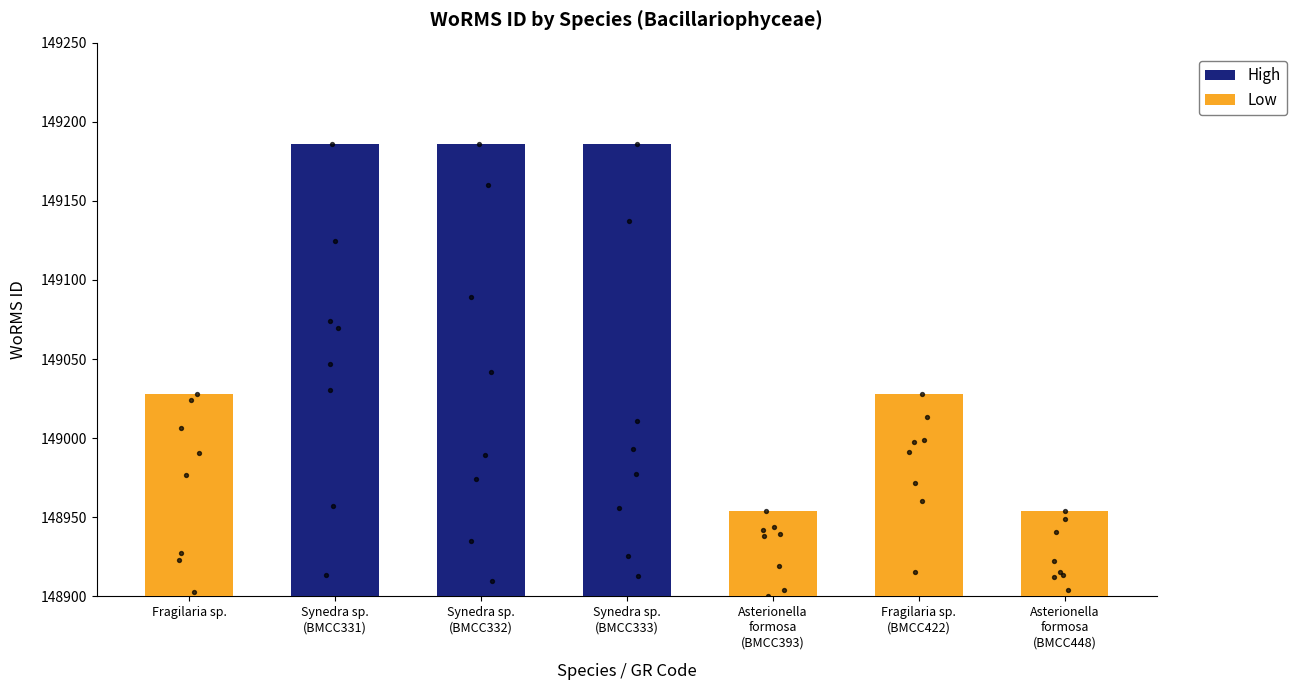

What is the change in value from Fragilaria sp. to Asterionella
formosa
(BMCC448)?

-74